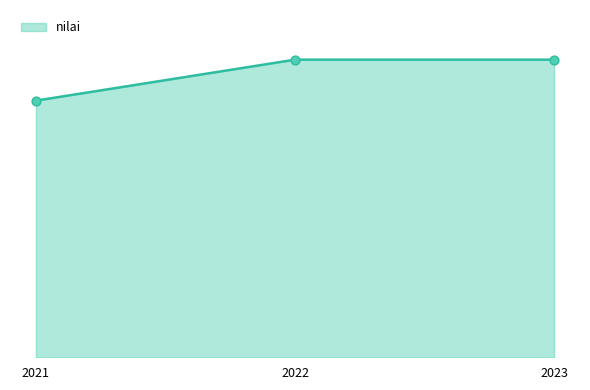

Between 2022 and 2023, which is larger?

2022